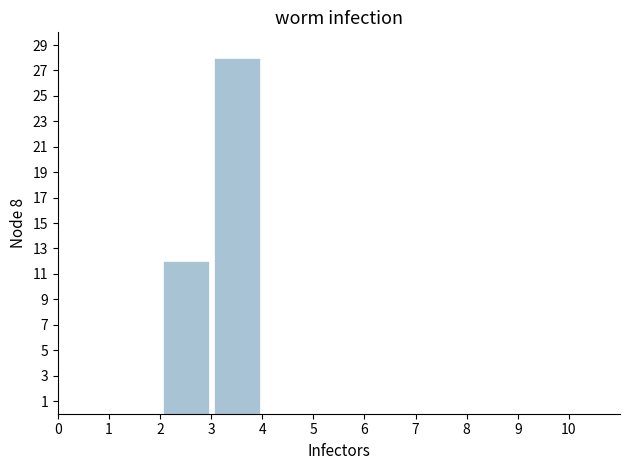

Which range on the x-axis has the tallest bar?

3 to 4